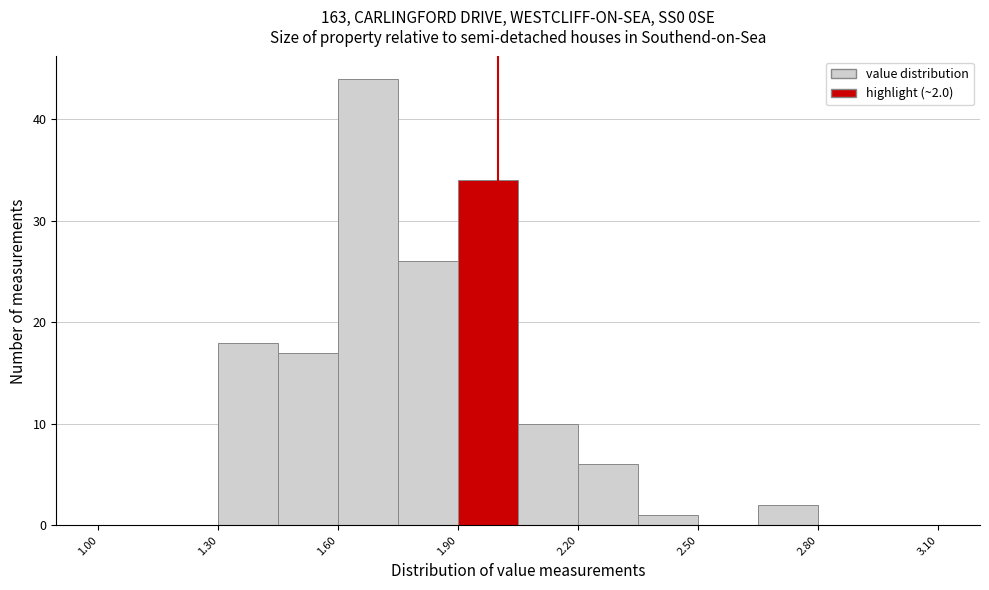

Around what value on the x-axis is the tallest bar? Give the approximate position of its centre, as read against the axis.

1.70